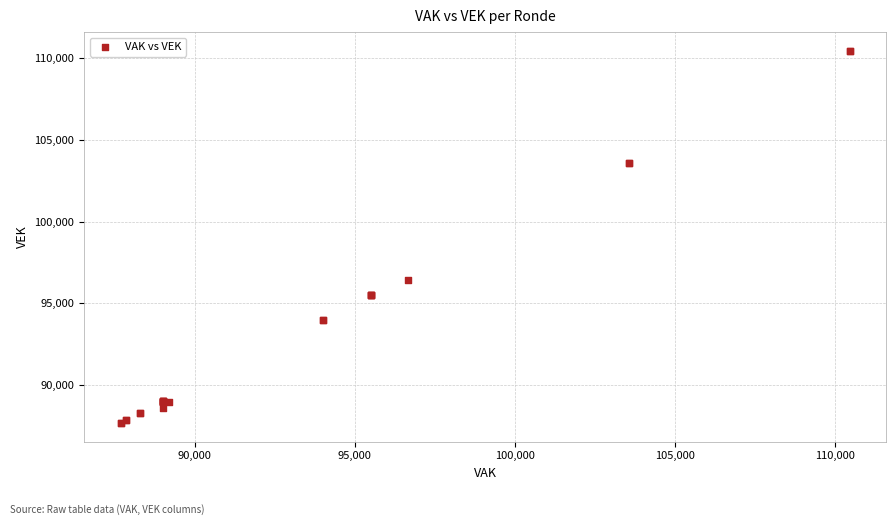

What Y value in the scatter plot is closest to 99067?

96426